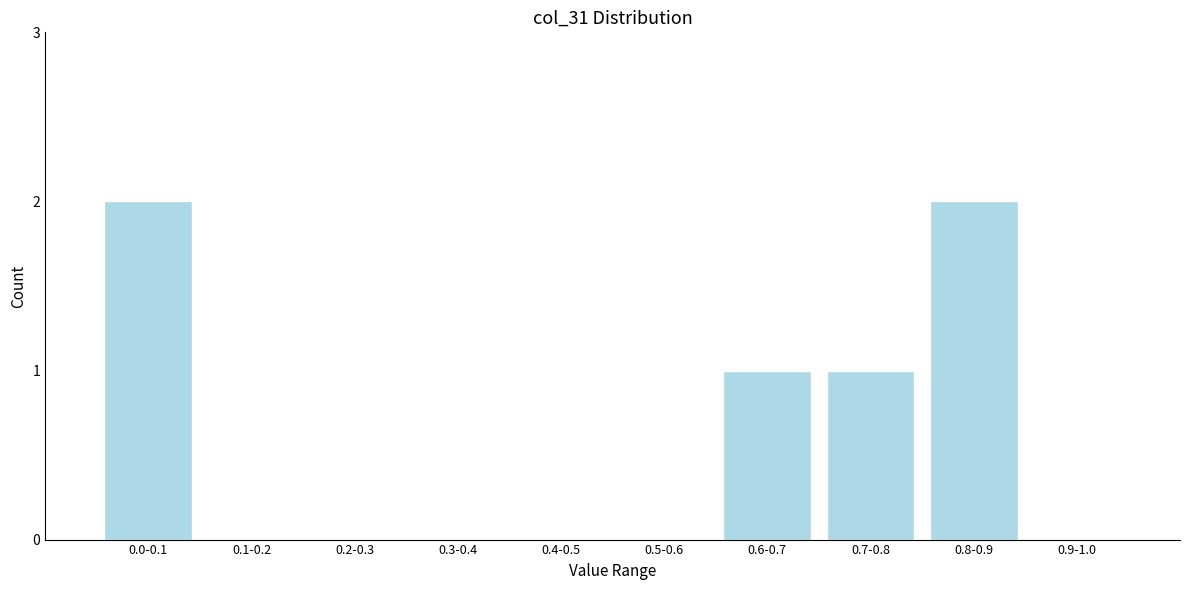

Reading right to left, transcribe all the data shown in this chart.

0.9-1.0=0	0.8-0.9=2	0.7-0.8=1	0.6-0.7=1	0.5-0.6=0	0.4-0.5=0	0.3-0.4=0	0.2-0.3=0	0.1-0.2=0	0.0-0.1=2